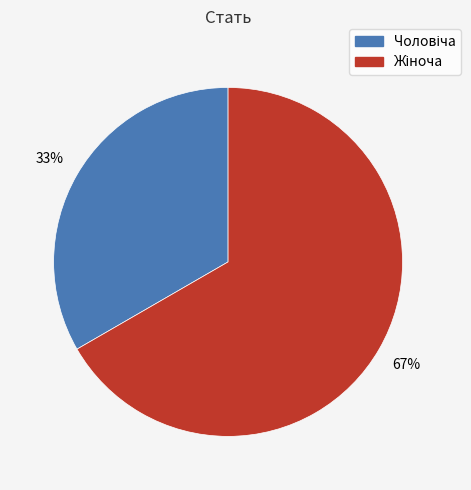

Is there any slice that represents more than half of the pie?

Yes